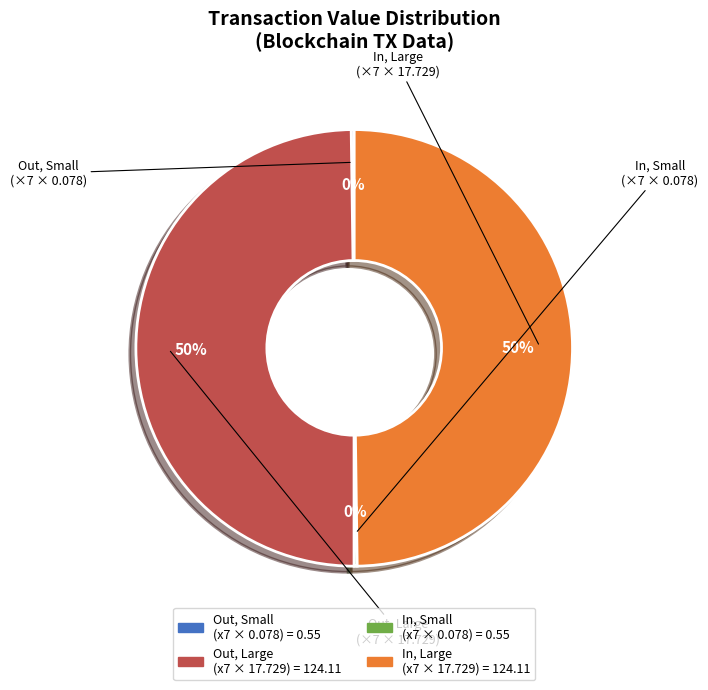

To the nearest percent, what is the average slice percentage?

25%